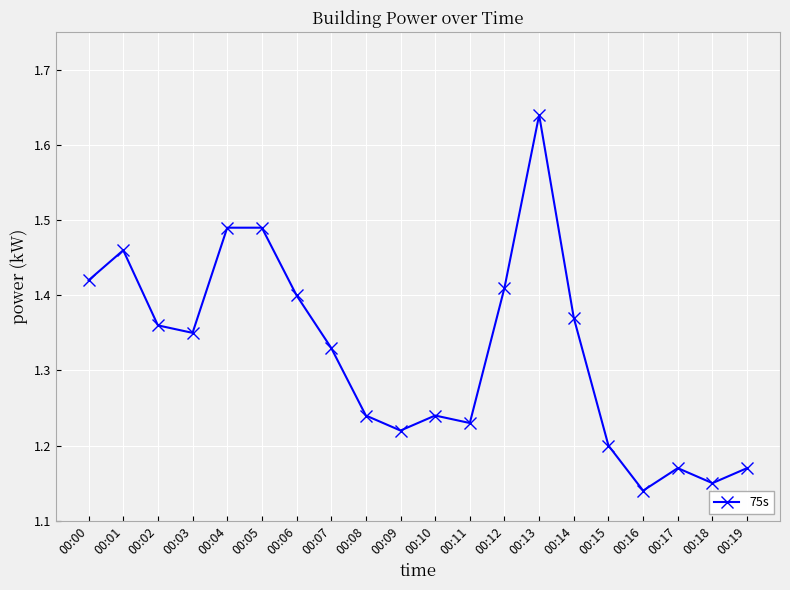

True or false: there are more than 1 points higher than both neighbors.

True